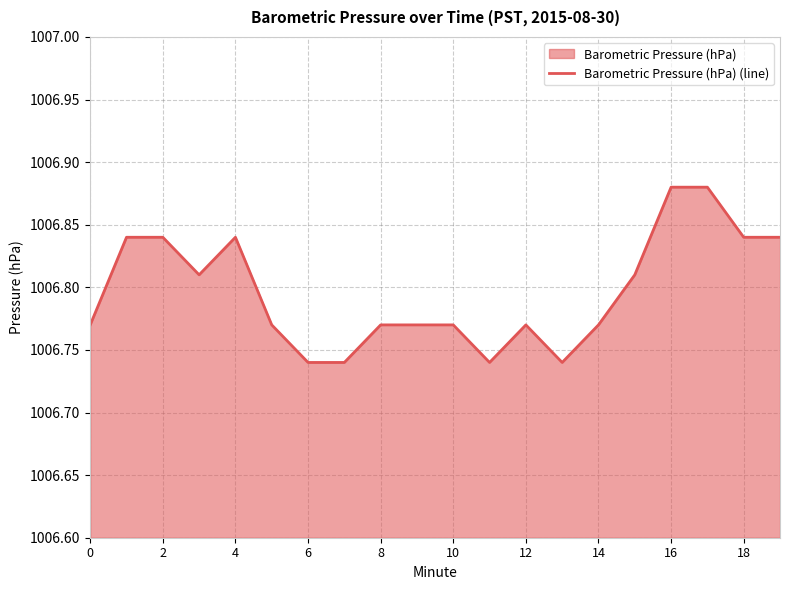

True or false: the data shows 343.2 at 2.

False